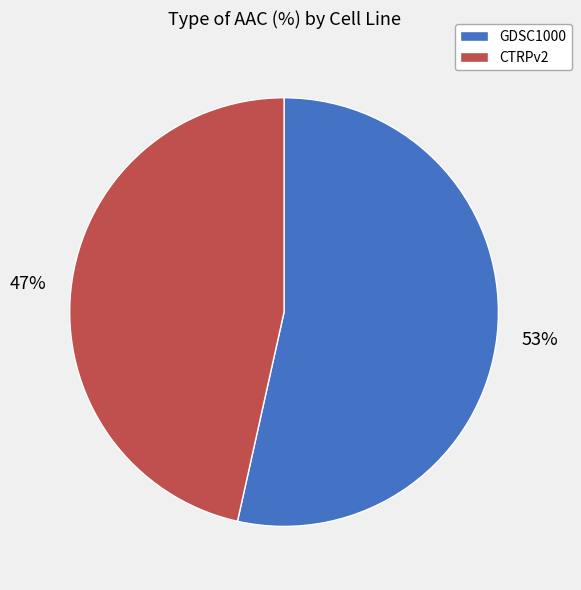

Which category has the biggest portion of the pie?

GDSC1000